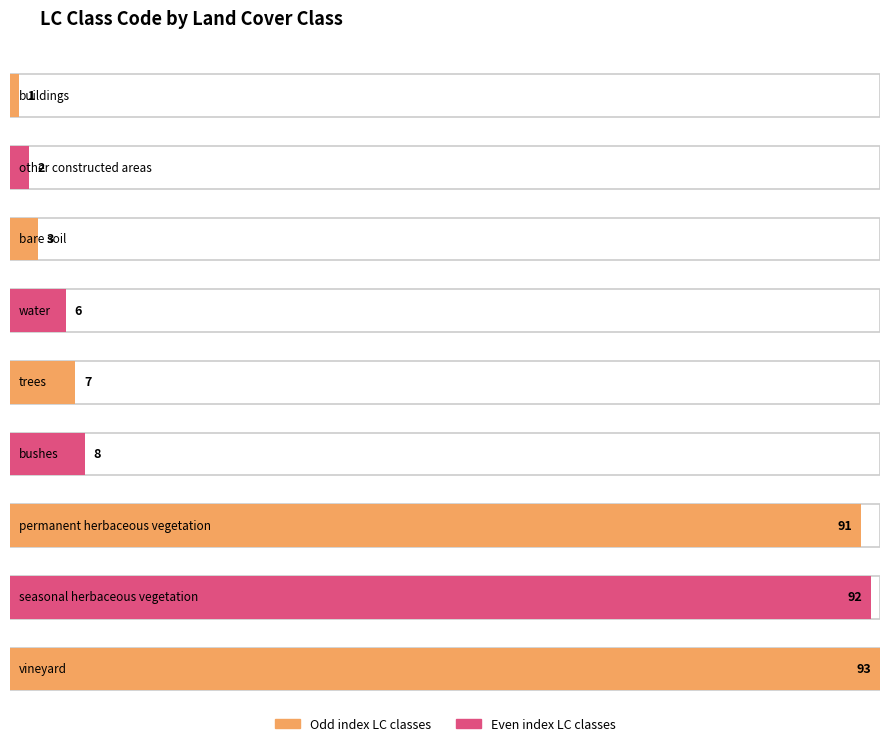

What is the average value?

34